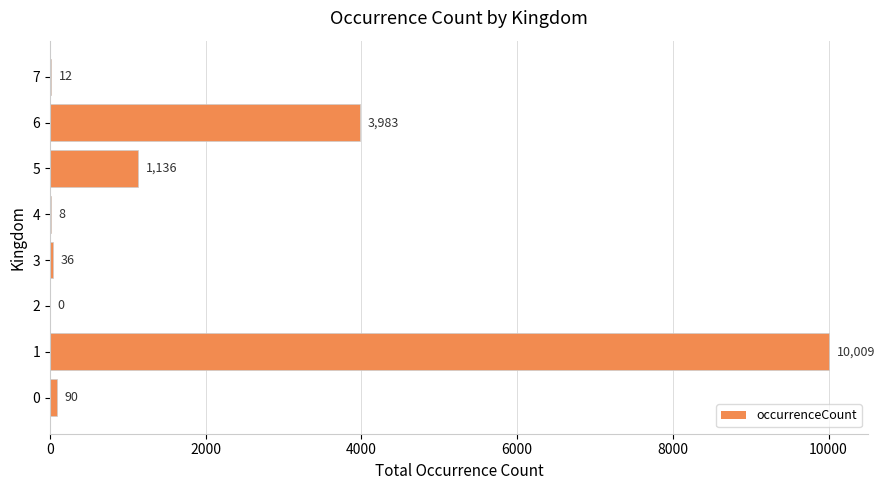

What is the greatest value displayed?

10009